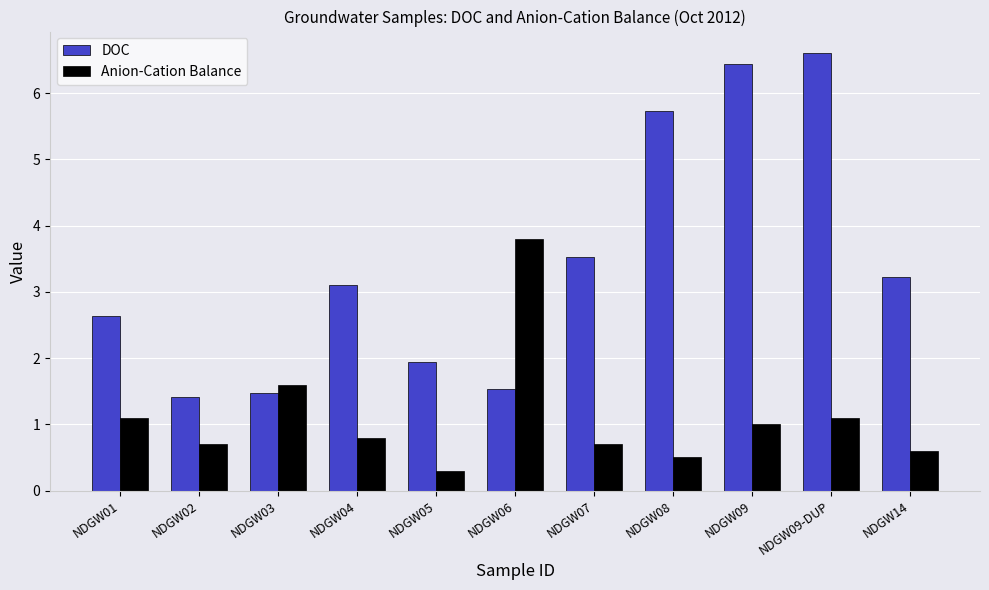

How many bars are there in total?

22